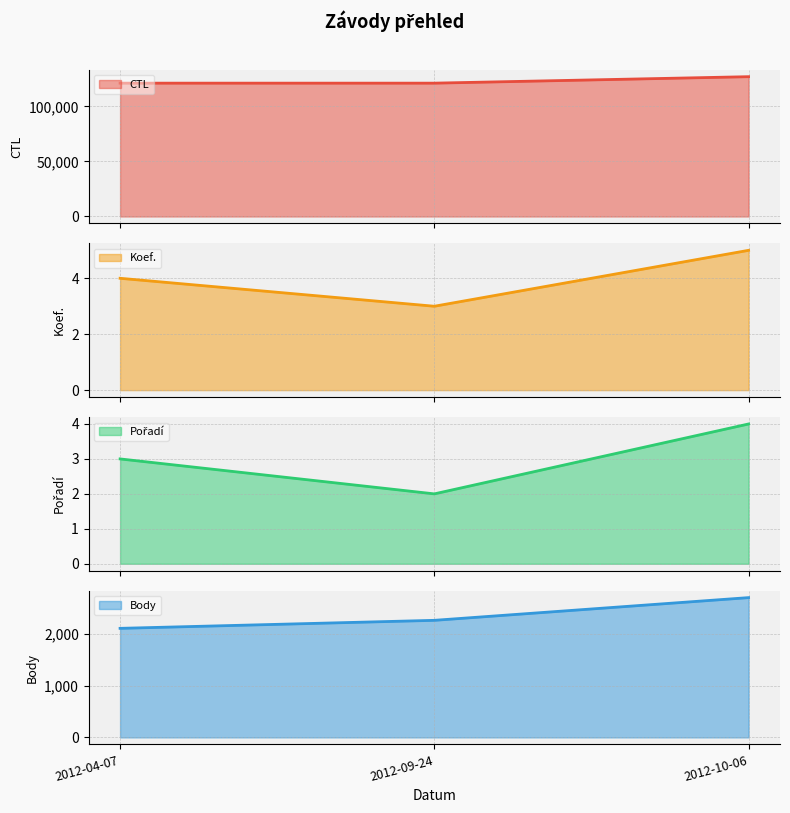

Which series has the largest range (max minus min)?

CTL